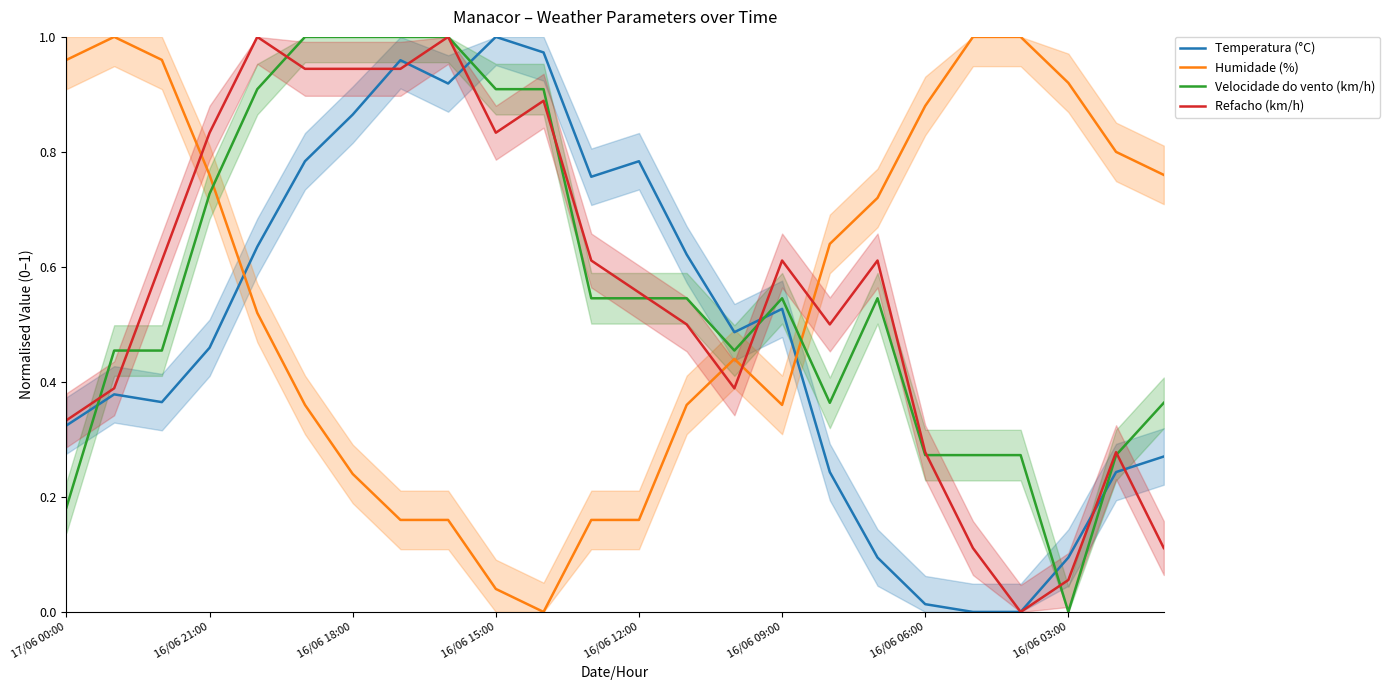

What value does the Velocidade do vento (km/h) series have at 10?

0.9